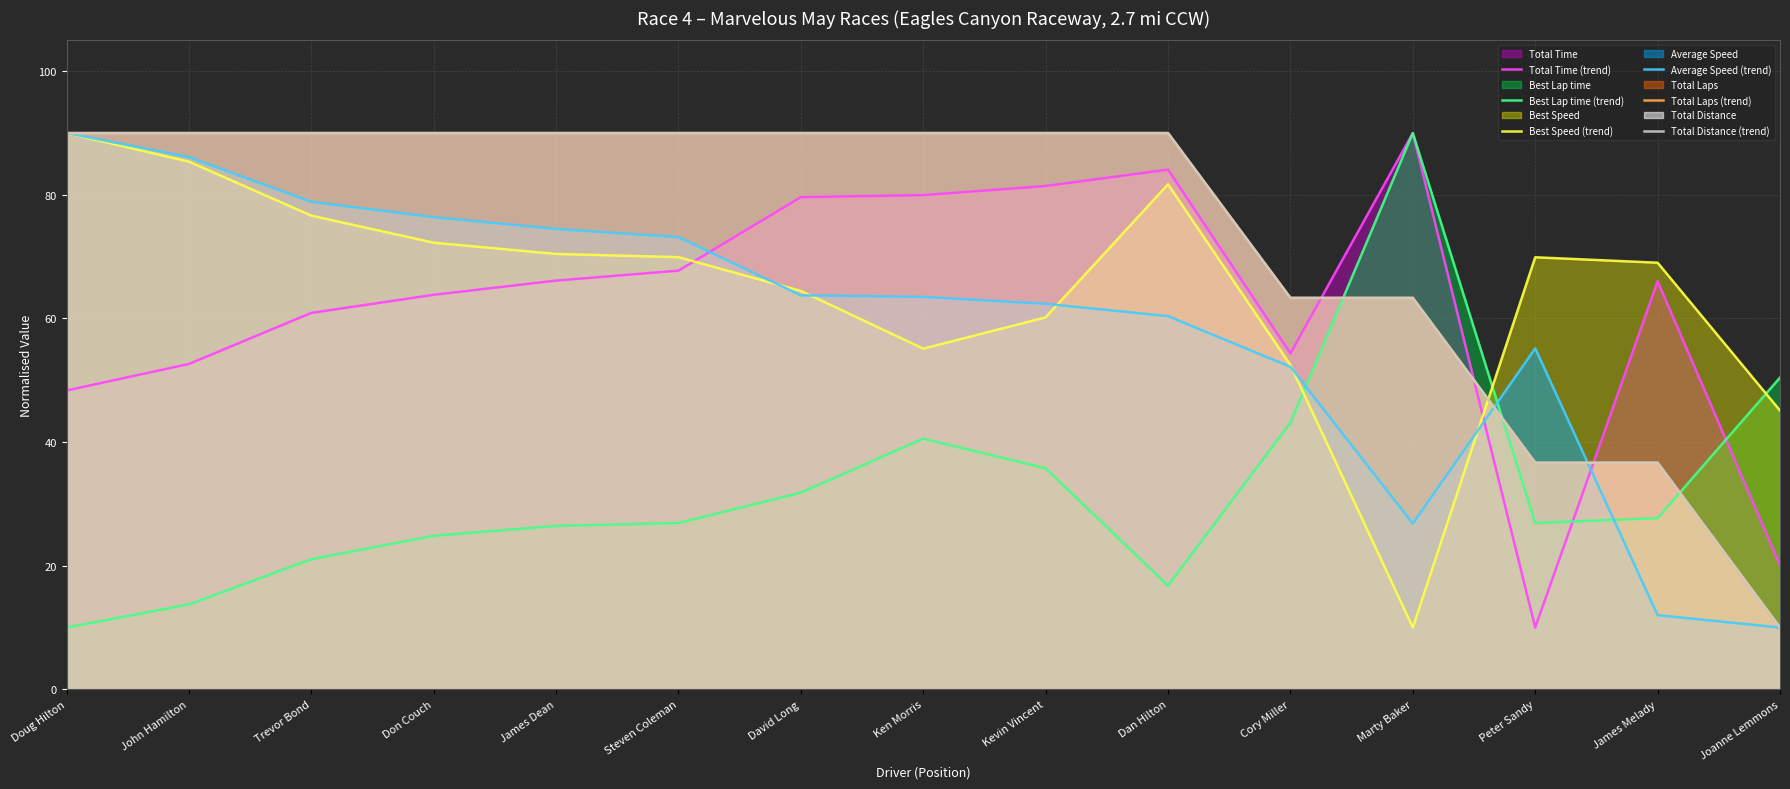

What is the approximate value of Best Speed (trend) at John Hamilton?

85.4